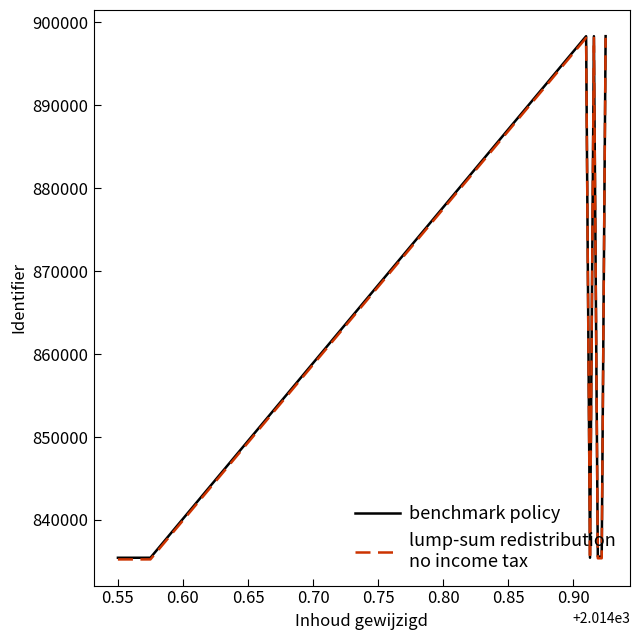

What is the maximum value shown in the chart?

898344